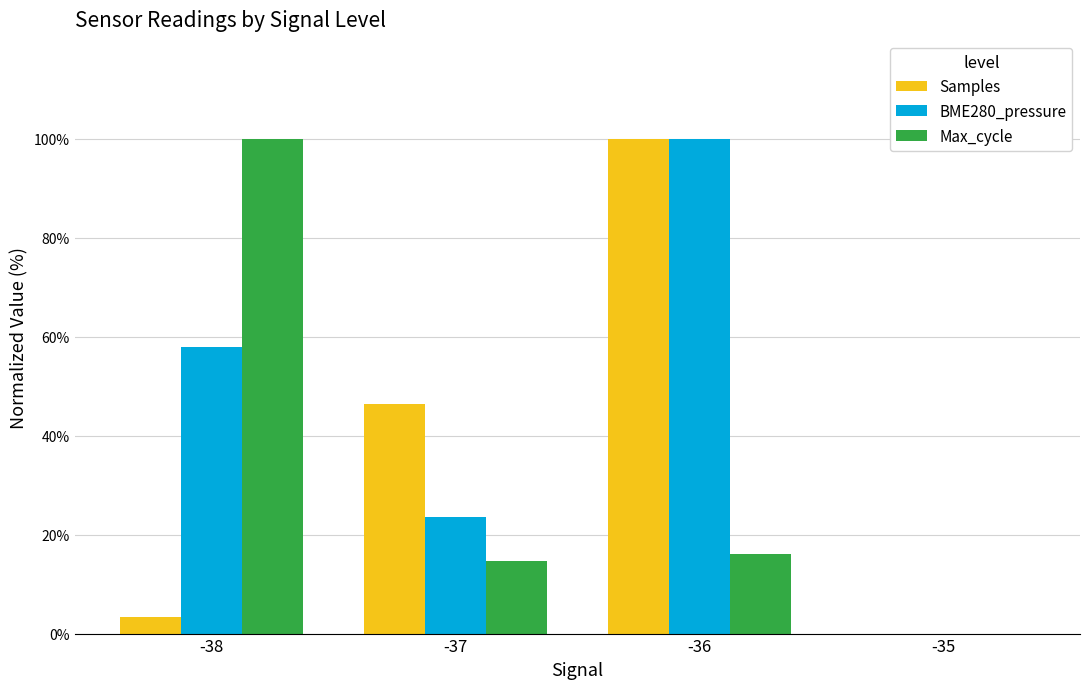

What is the total value across all series at -36?

216.1